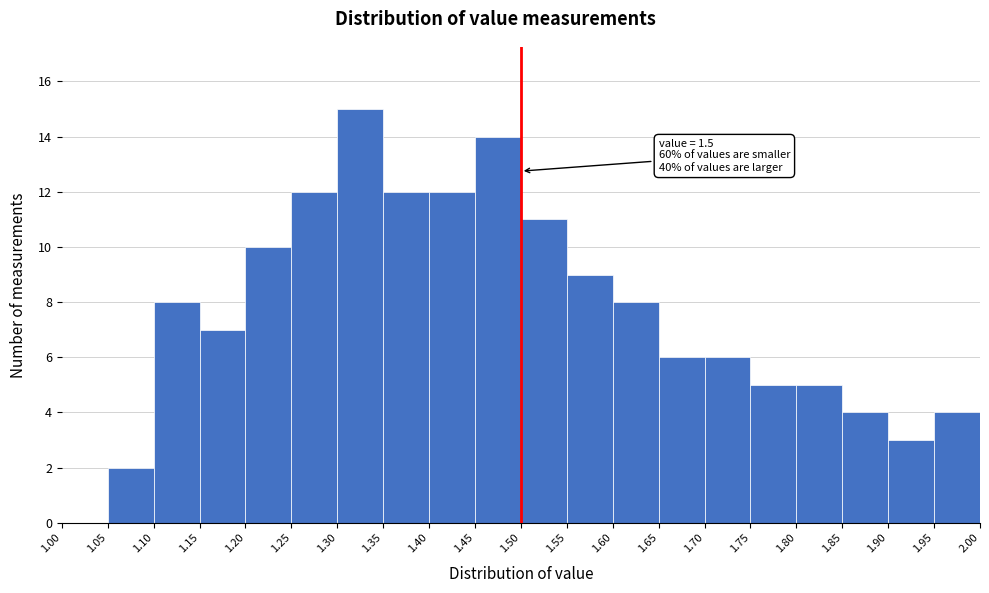

Which range on the x-axis has the tallest bar?

1.30 to 1.35